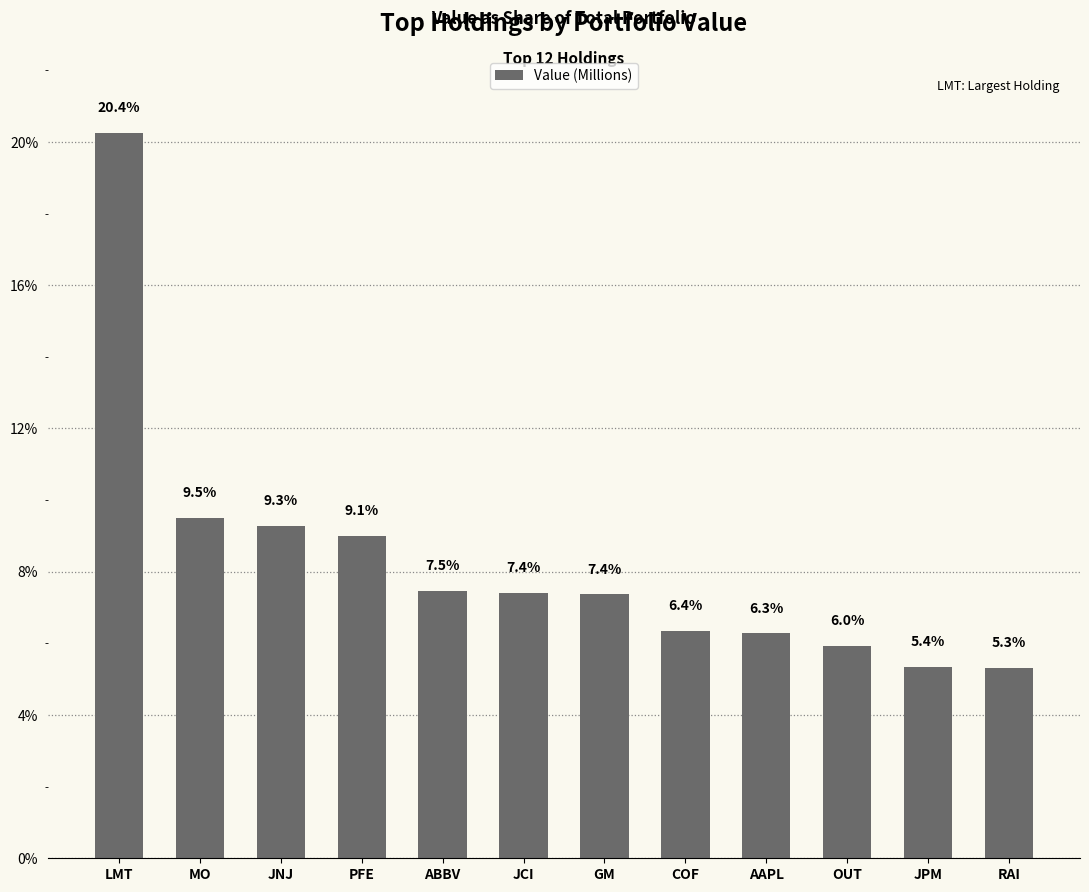

Are the bars horizontal?

No